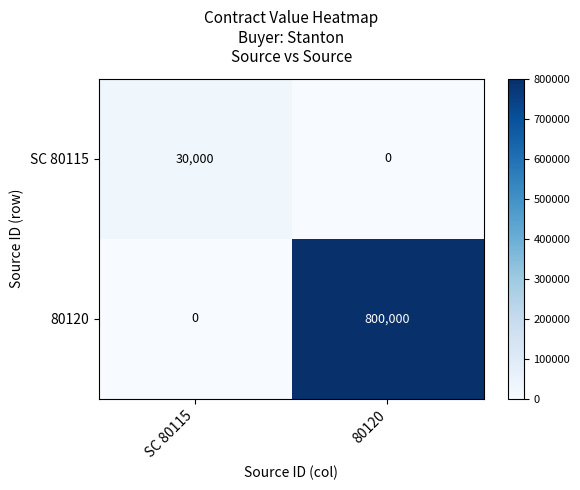

Count the number of data series in this chart.

2